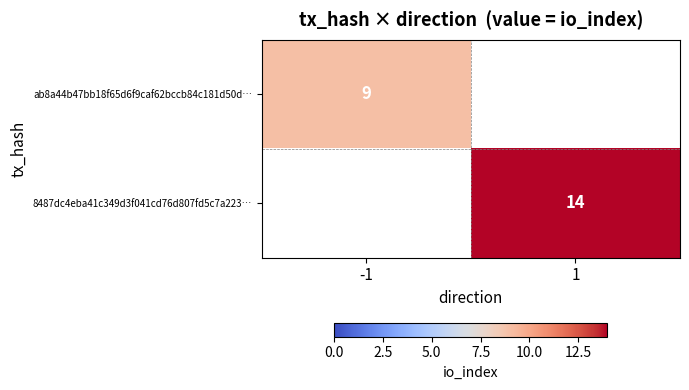

At how many categories does at least one series exceed 11?

1